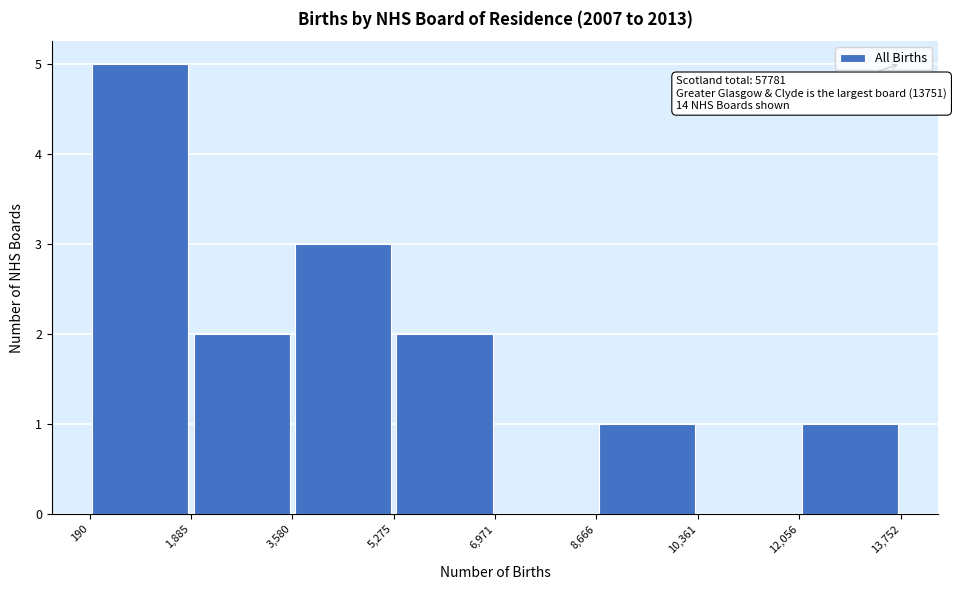

Which range on the x-axis has the tallest bar?

190 to 1,885